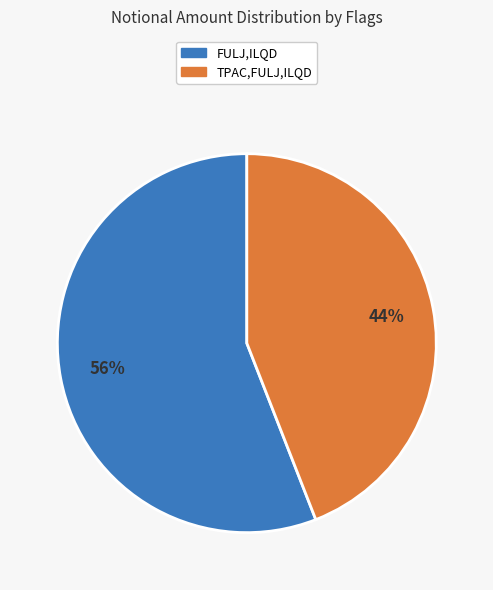

To the nearest percent, what is the difference between the largest and smallest slice percentages?

12%